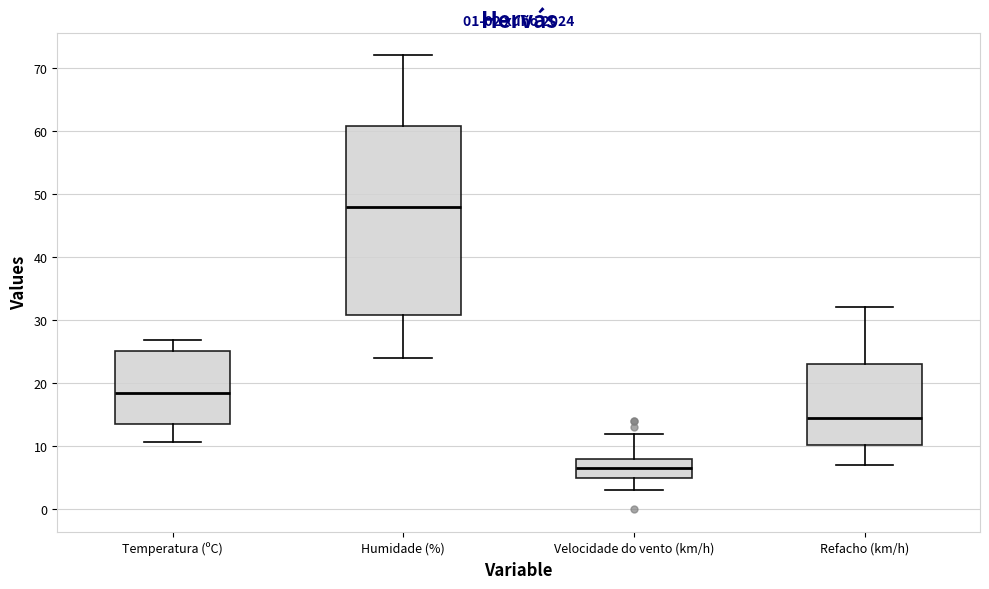

Which box has the lowest median line?

Velocidade do vento (km/h)